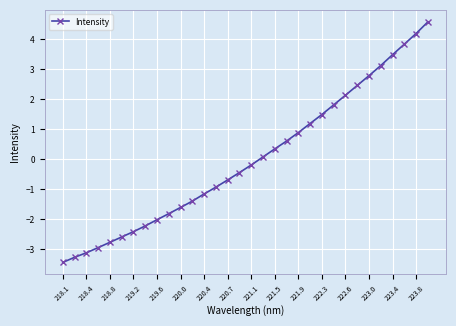

True or false: there are more than 1 points higher than both neighbors.

False